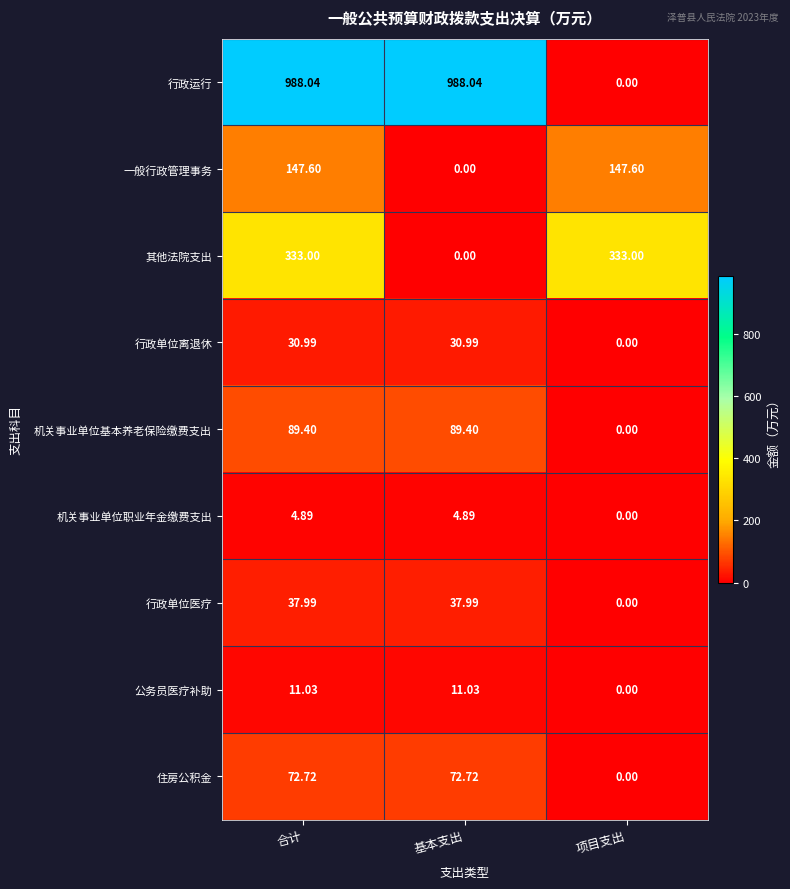

Between 合计 and 基本支出, which series saw the biggest shift?

其他法院支出